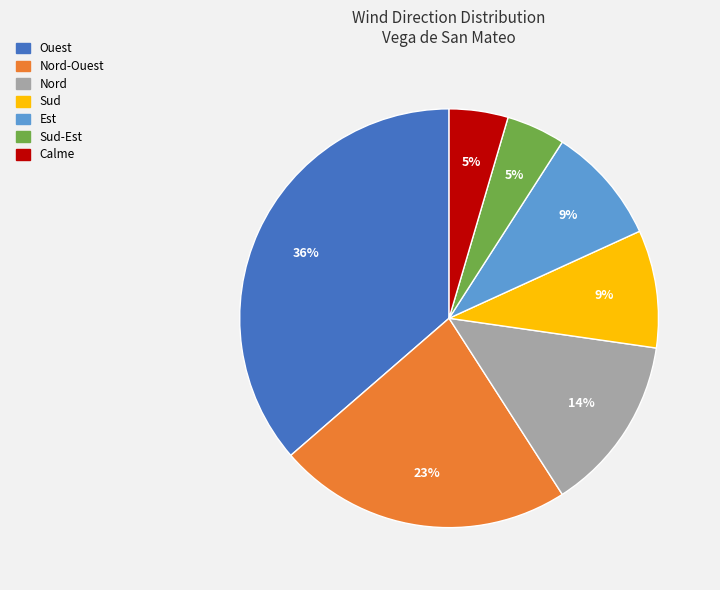

Is there any slice that represents more than half of the pie?

No